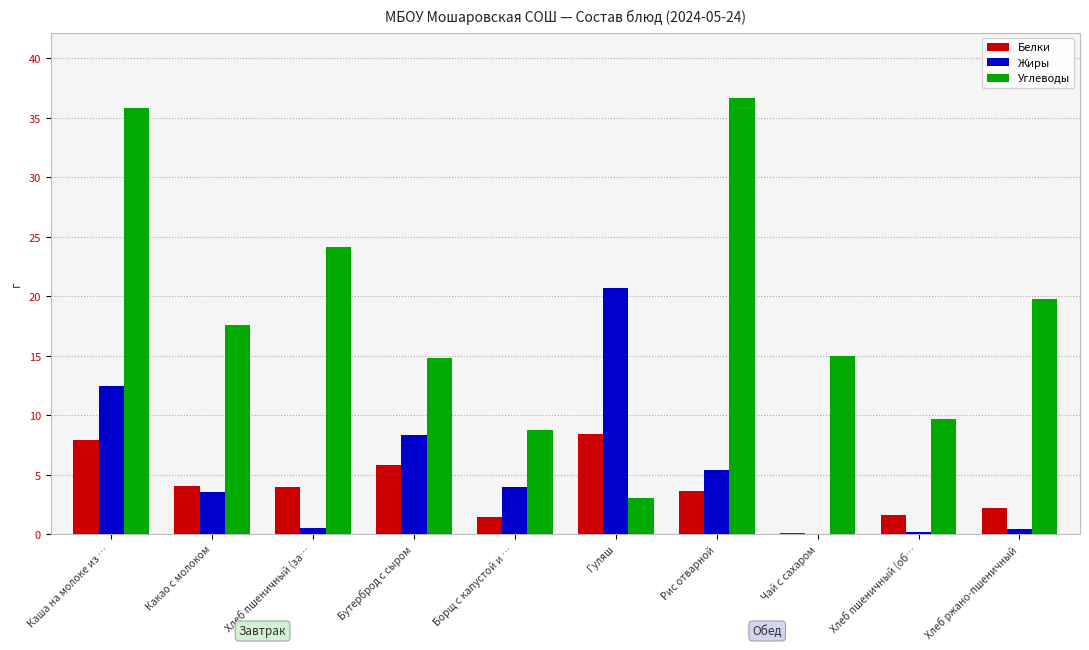

What is the average value of the Белки series?

3.9